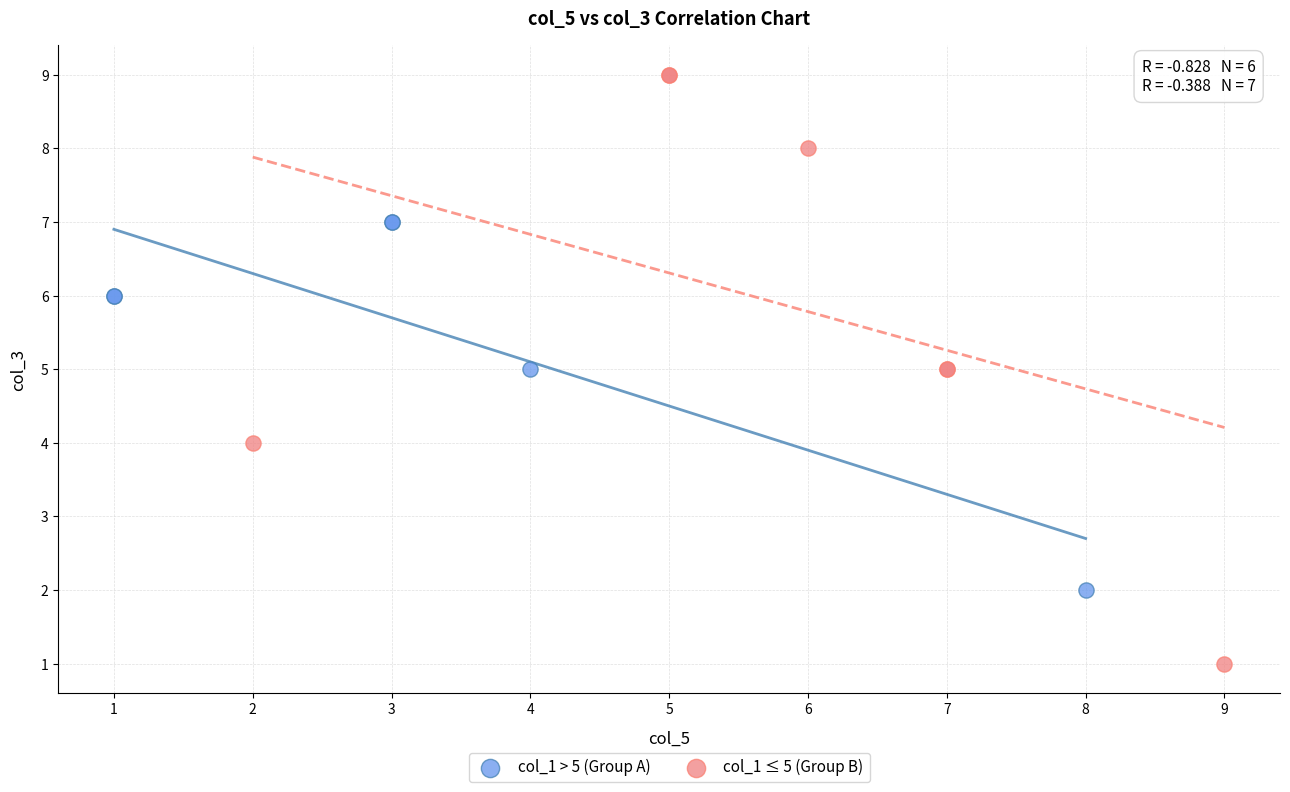

Which series contains the highest Y value?

col_1 ≤ 5 (Group B)